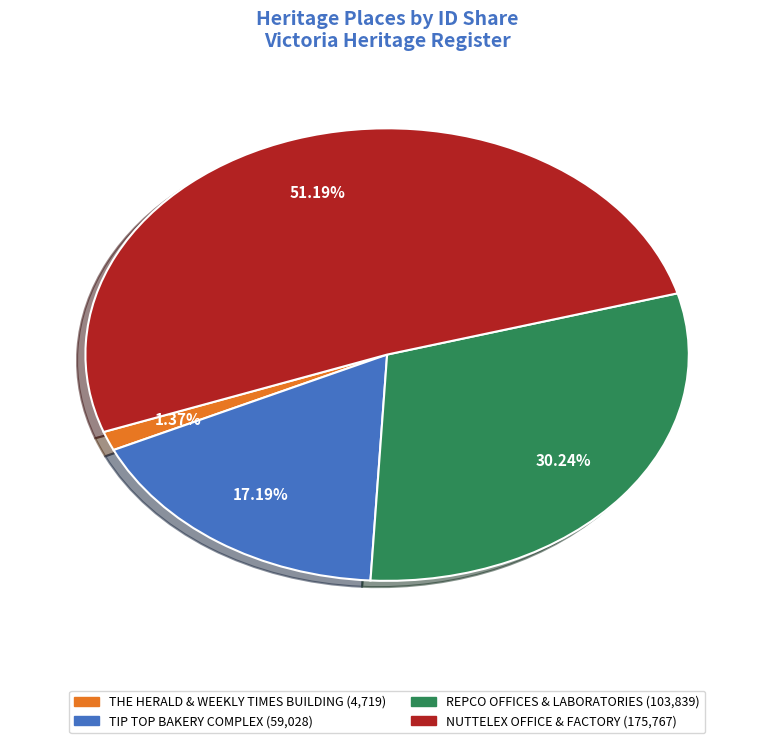

Does any single category account for the majority?

Yes